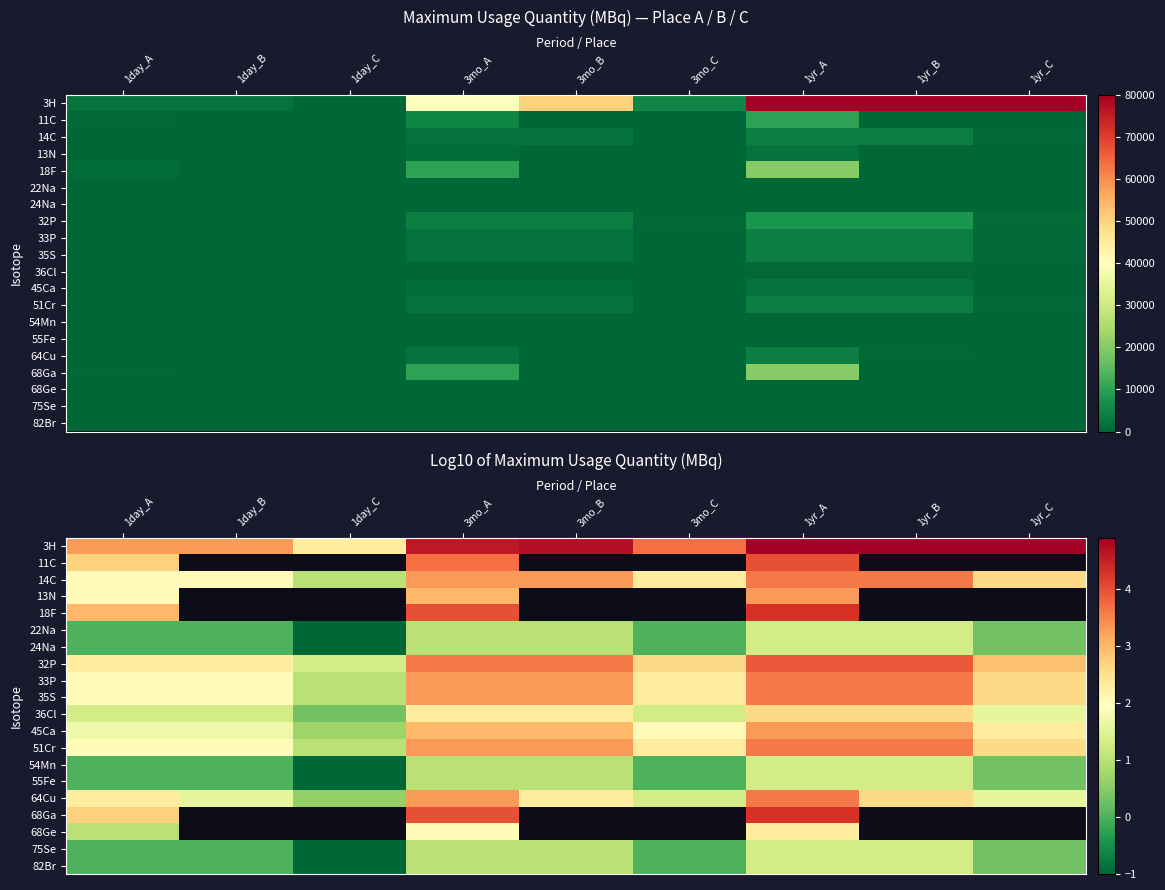

List the labels in order of 14C value, largest first.

1yr_A, 1yr_B, 3mo_A, 3mo_B, 1yr_C, 3mo_C, 1day_A, 1day_B, 1day_C